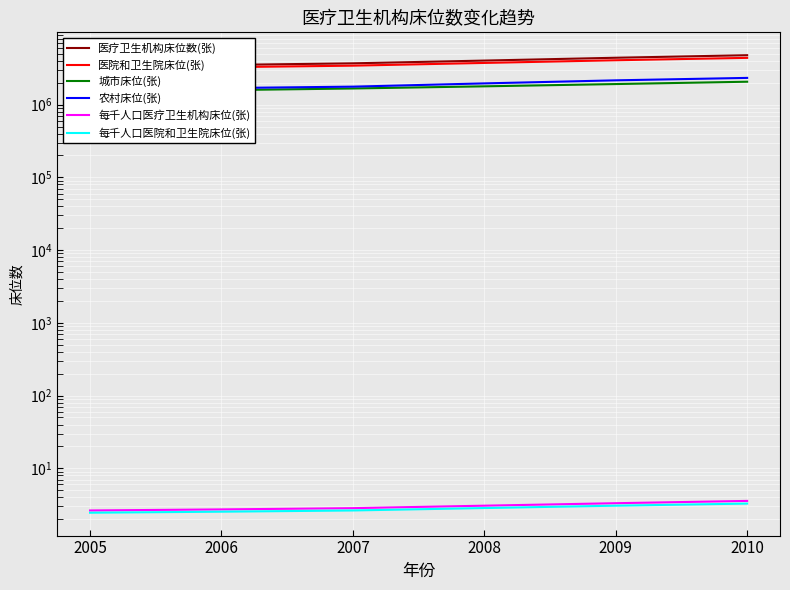

Reading left to right, list all the values displayed in this chart.

医疗卫生机构床位数(张): 2005=3367502.0	2006=3511779.0	2007=3701076.0	2008=4038707.0	2009=4416612.0	2010=4786831.0
医院和卫生院床位(张): 2005=3134930.0	2006=3270710.0	2007=3438260.0	2008=3748245.0	2009=4080662.0	2010=4401512.0
城市床位(张): 2005=1507714.0	2006=1580724.0	2007=1669107.0	2008=1787266.0	2009=1920368.0	2010=2067805.0
农村床位(张): 2005=1627216.0	2006=1689986.0	2007=1769153.0	2008=1960979.0	2009=2160294.0	2010=2333707.0
每千人口医疗卫生机构床位(张): 2005=2.6	2006=2.7	2007=2.8	2008=3.1	2009=3.3	2010=3.6
每千人口医院和卫生院床位(张): 2005=2.5	2006=2.5	2007=2.6	2008=2.8	2009=3.1	2010=3.3